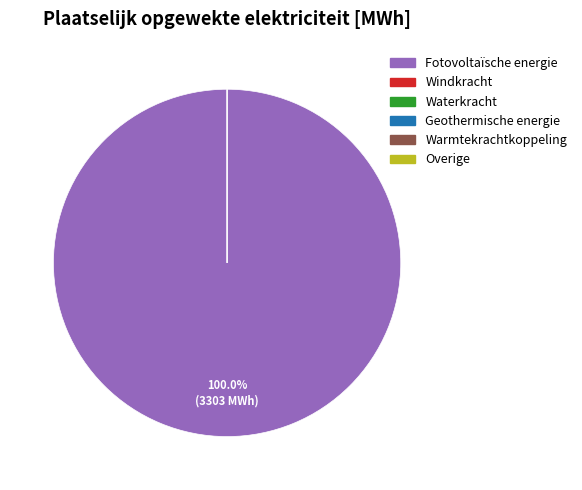

Which category accounts for the majority?

Fotovoltaïsche energie